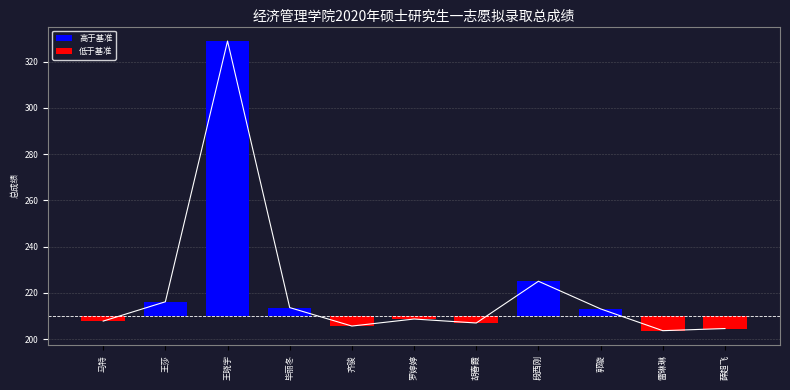

How many bars are there in total?

11